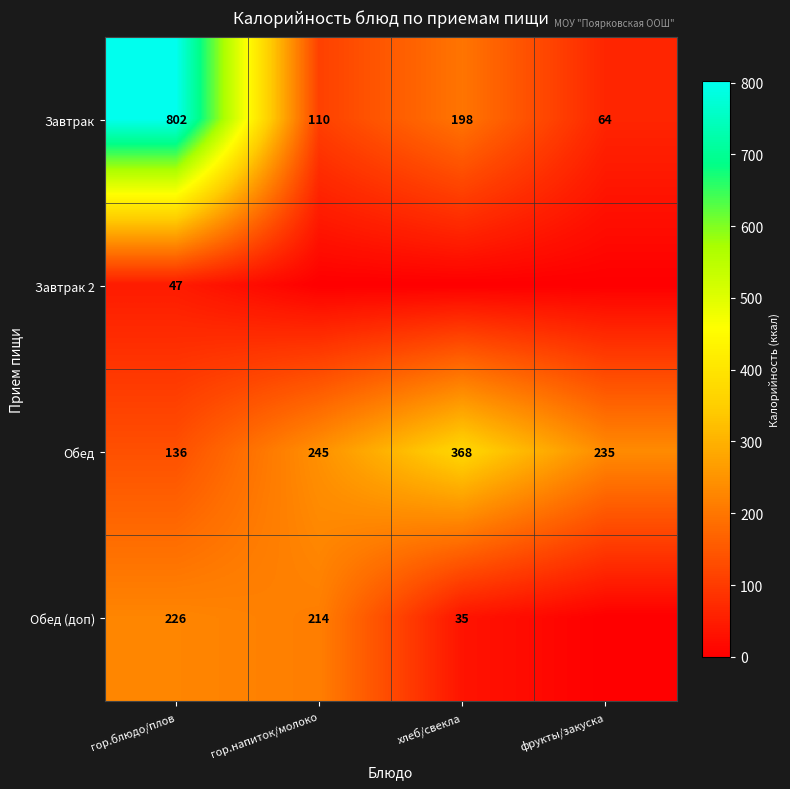

At which category is the sum across all series the highest?

гор.блюдо/плов